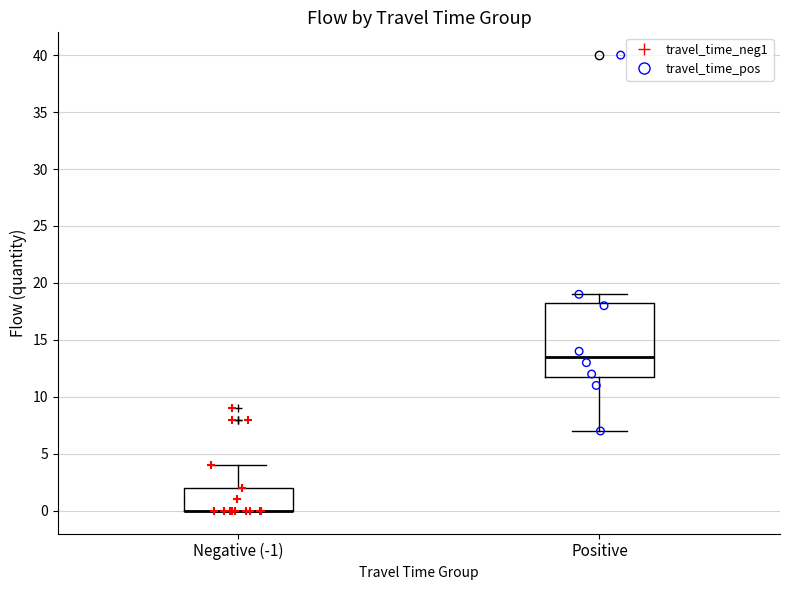

Where does the upper whisker of the box for Negative (-1) end on the y-axis? The values are not printed on the chart, so give them approximately, as read against the axis.

4.0